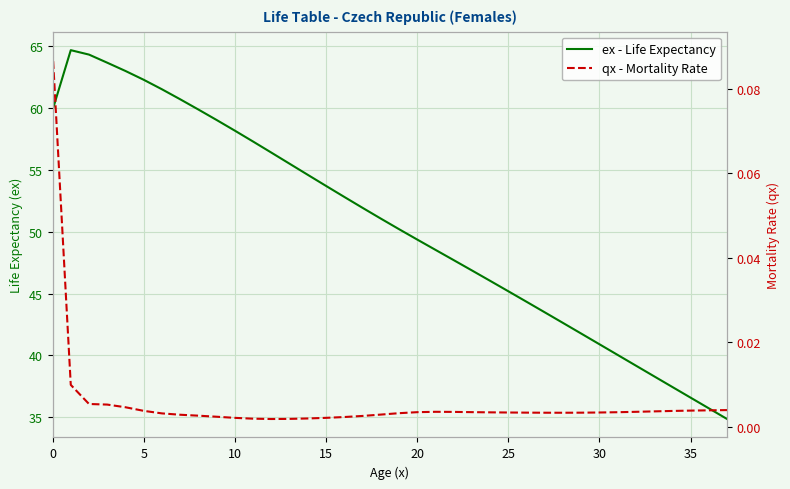

True or false: qx - Mortality Rate has a value of 0.0 at 14.

False